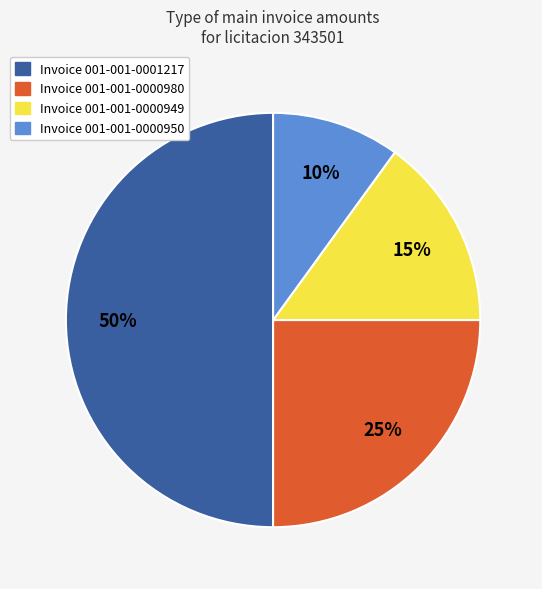

To the nearest percent, what is the difference between the largest and smallest slice percentages?

40%